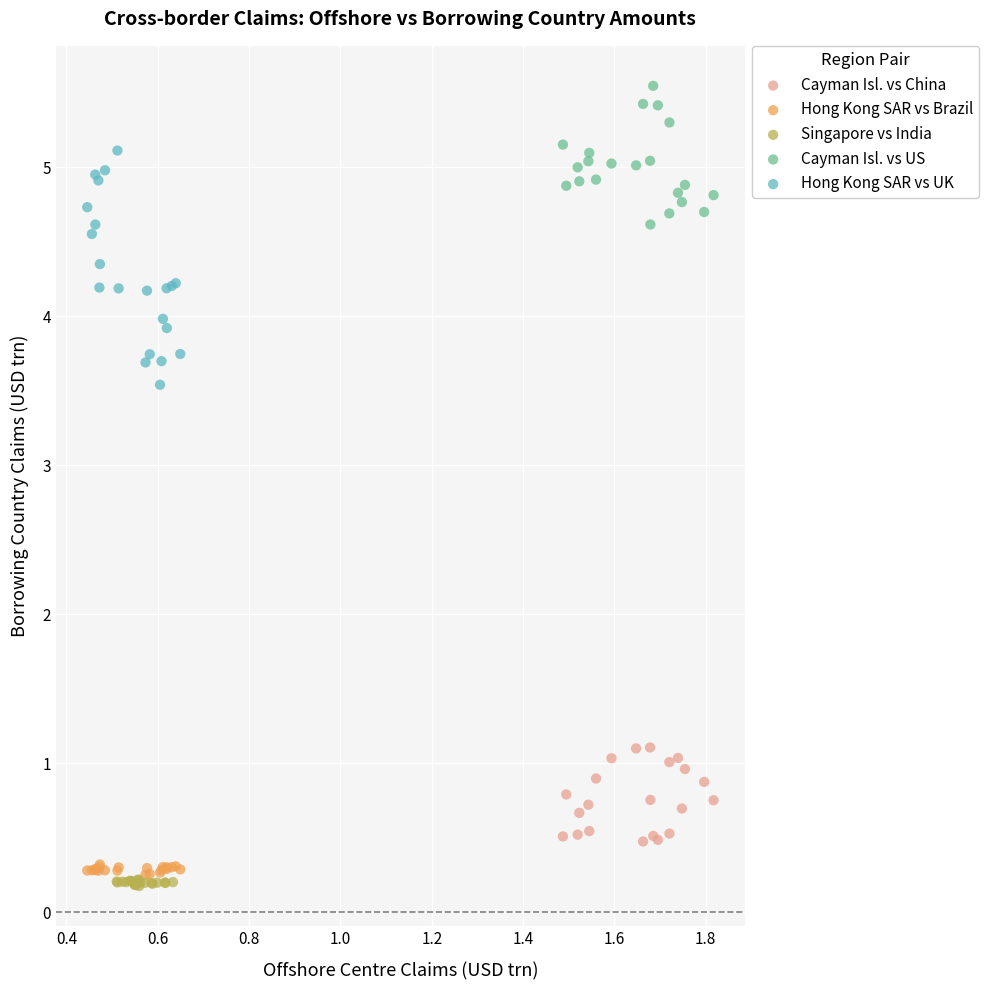

Which series has the largest Y range (max minus min)?

Hong Kong SAR vs UK